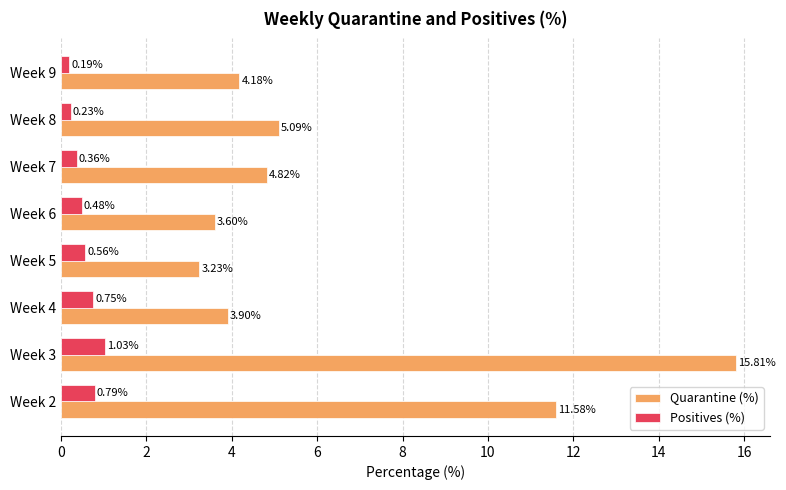

Rank the series at Week 6 from highest to lowest value.

Quarantine (%), Positives (%)